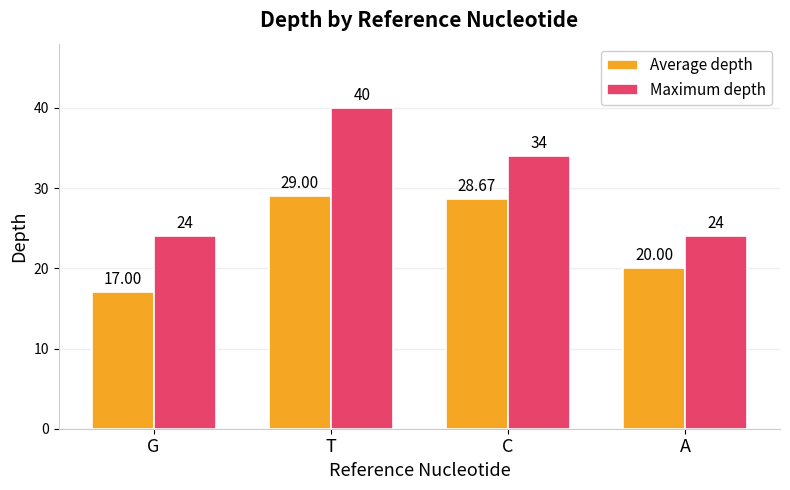

Which series has the largest range (max minus min)?

Maximum depth